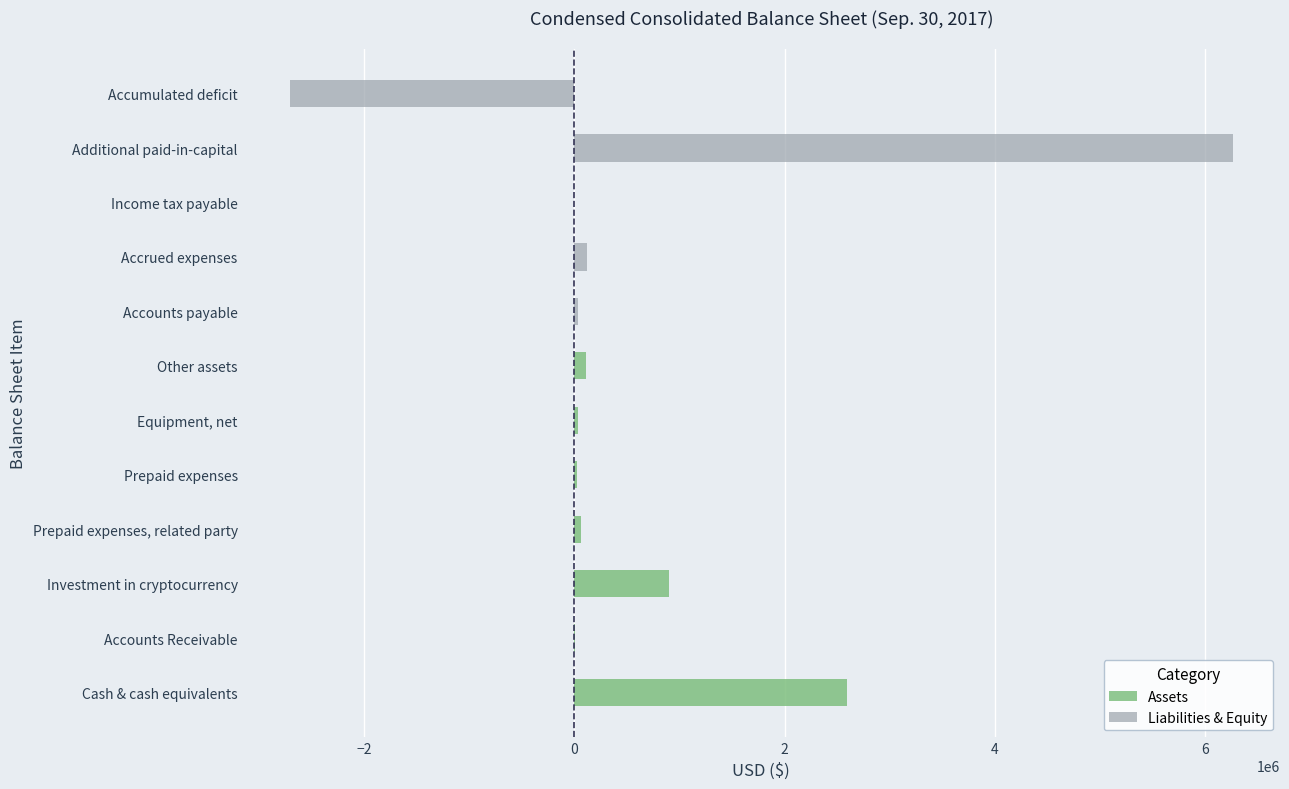

List the series in order of their overall mean, lowest first.

Liabilities & Equity, Assets